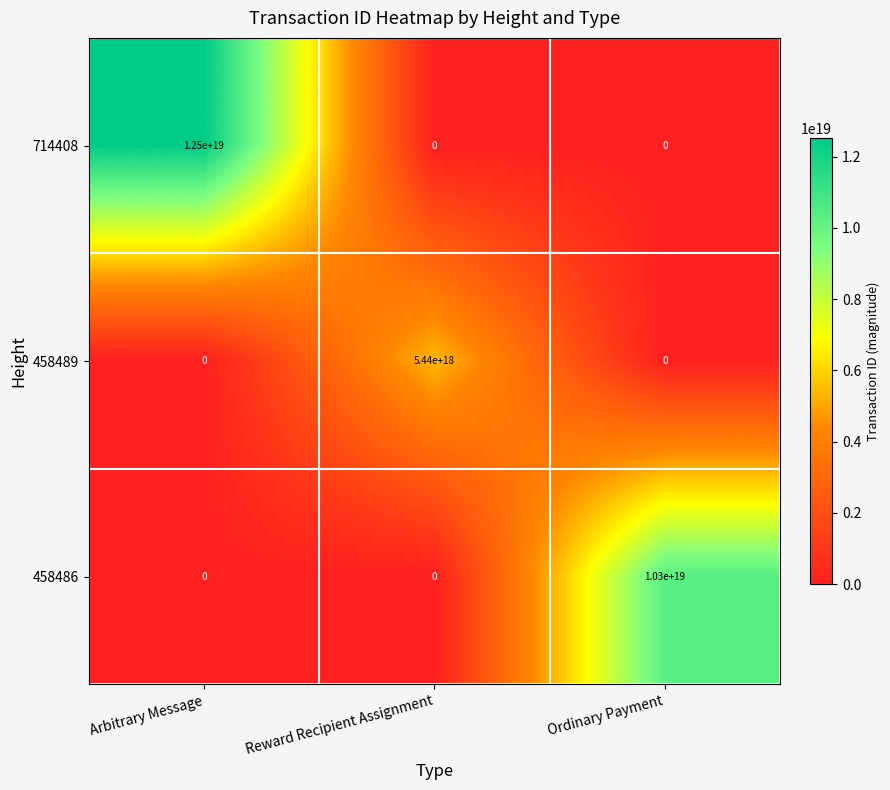

Where is 714408 nearest to the value 6250000000000000000?

Arbitrary Message